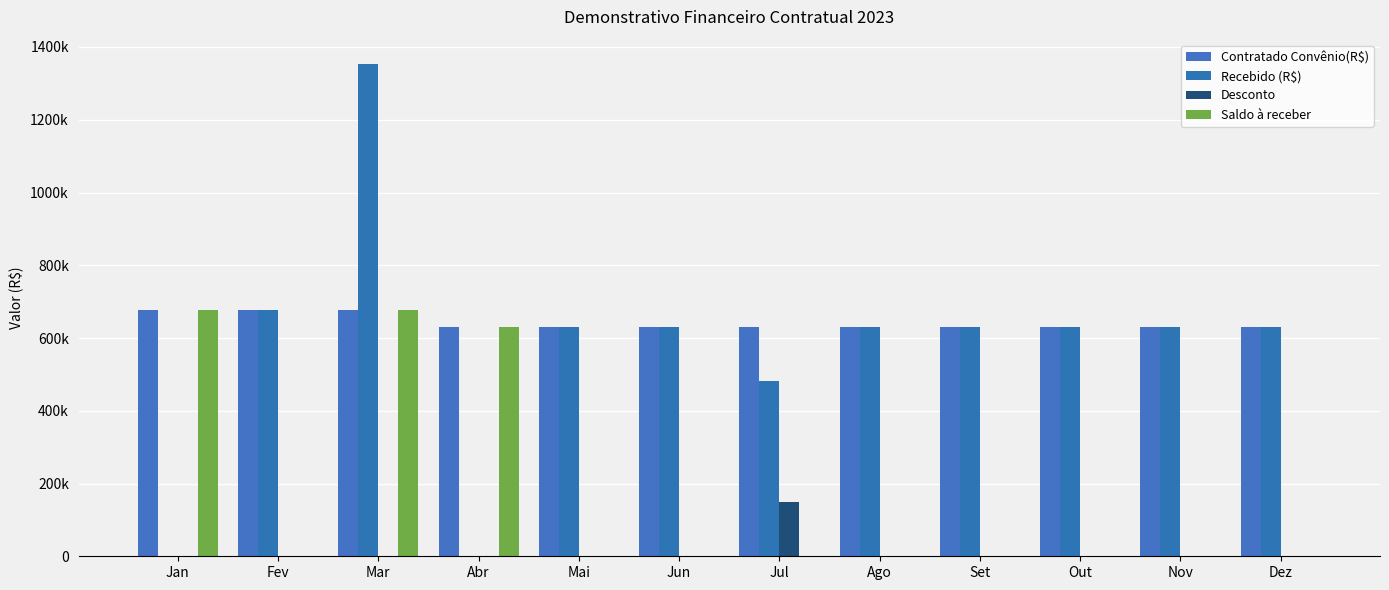

Rank the series at Nov from highest to lowest value.

Contratado Convênio(R$), Recebido (R$), Desconto, Saldo à receber